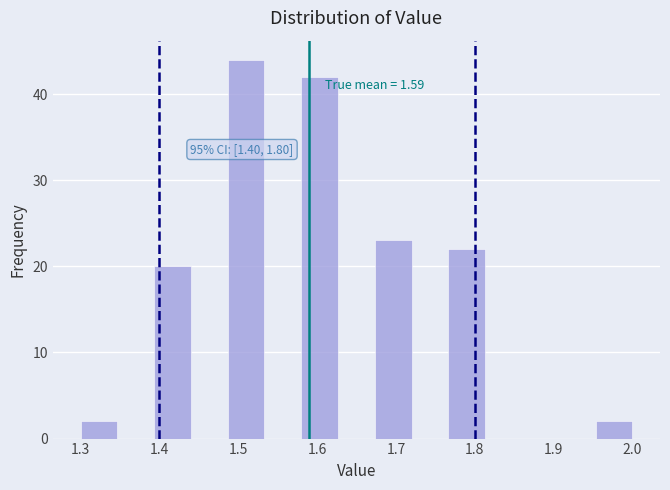

Over which range of the x-axis is the bar tallest?

1.49 to 1.53